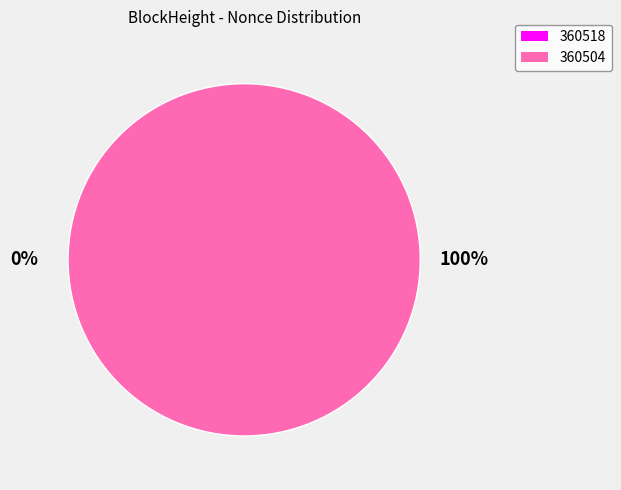

To the nearest percent, what is the combined percentage of 360518 and 360504?

100%